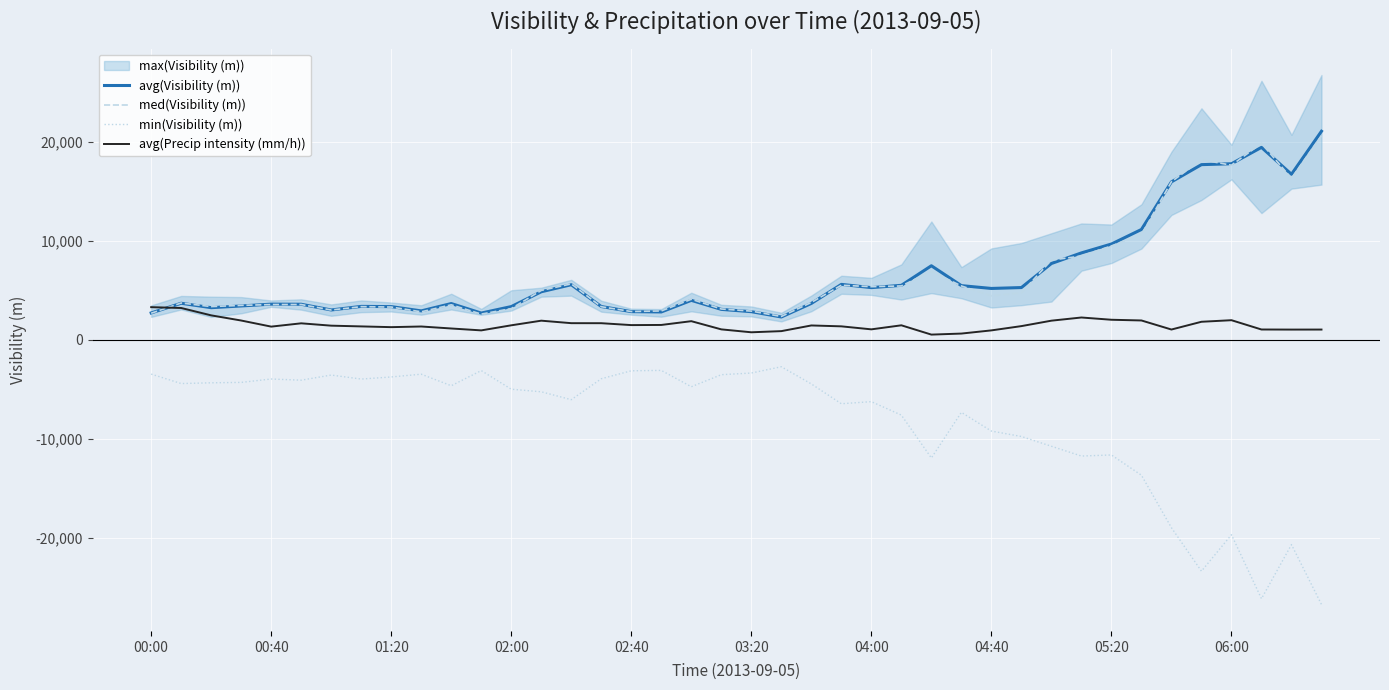

The value of min(Visibility (m)) at 04:40 is -4301.5. True or false?

False